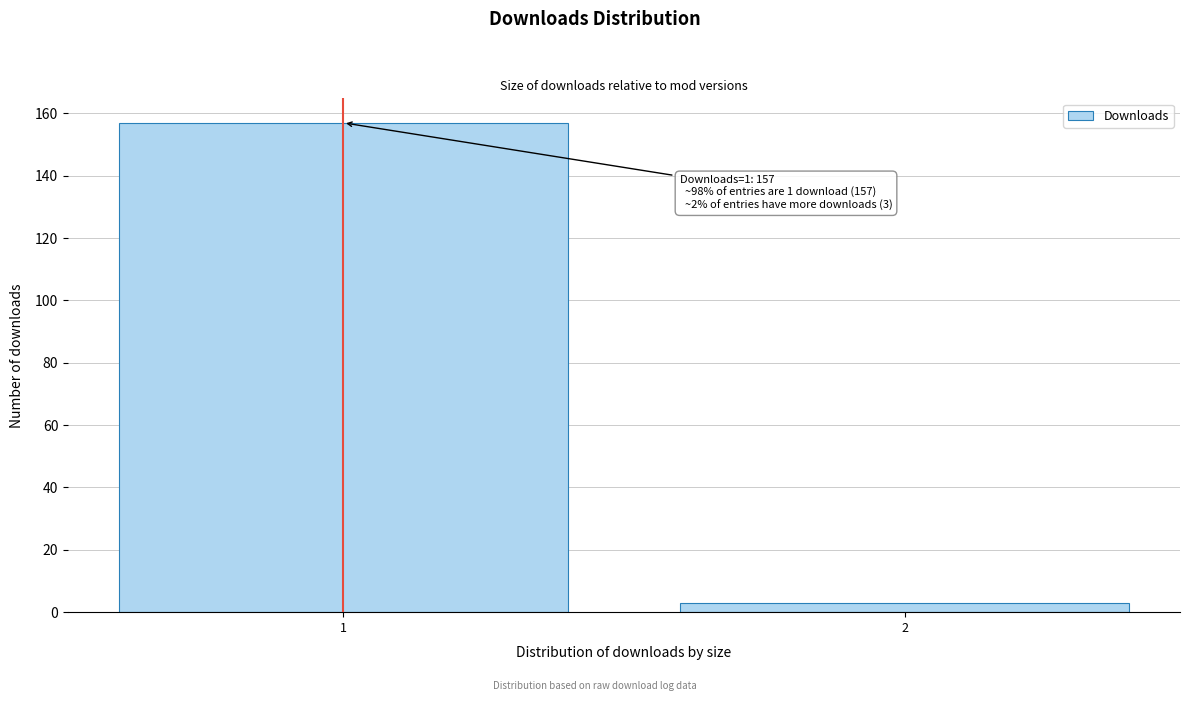

Reading left to right, list all the values displayed in this chart.

157	3